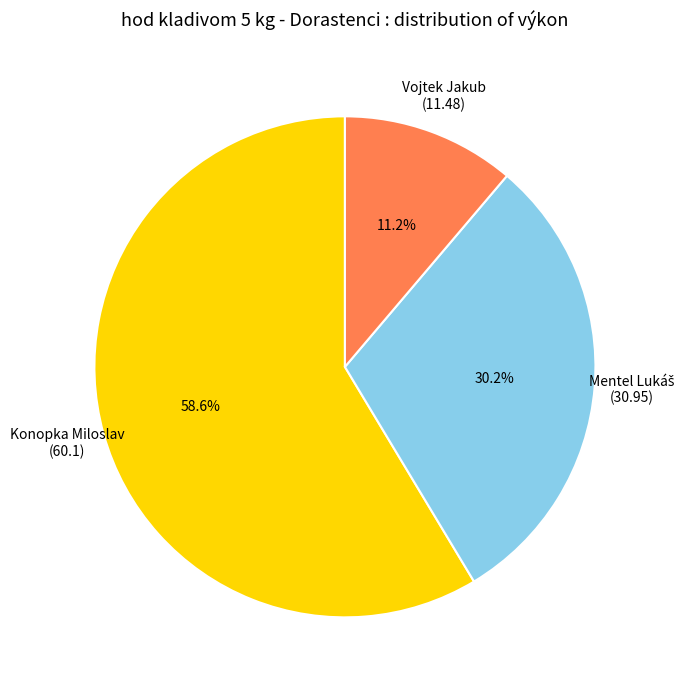

True or false: Vojtek Jakub accounts for 11% of the total.

True